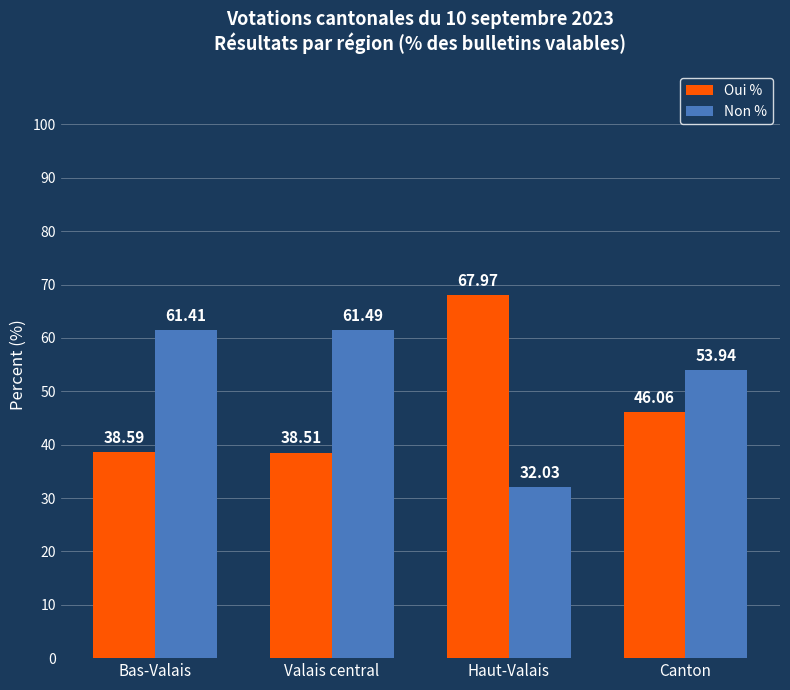

What is the sum of all Non % values?

208.9